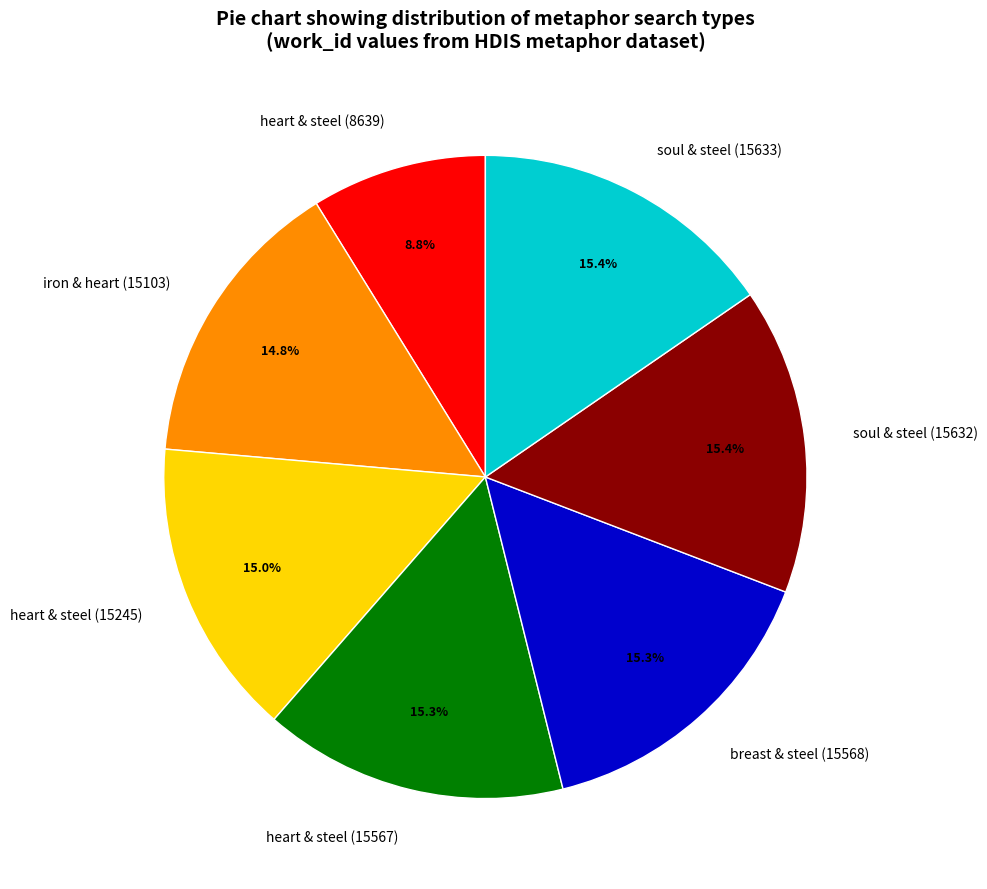

What is the smallest slice in the pie chart?

heart & steel (8639)